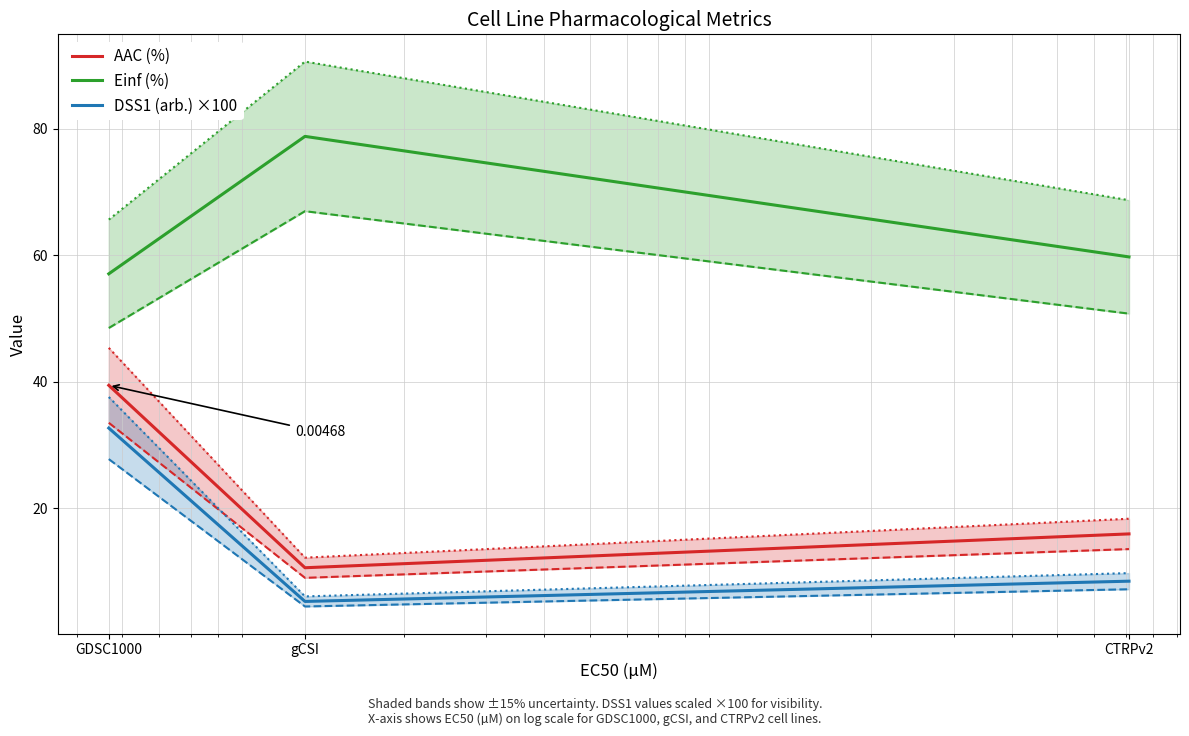

How many data points in DSS1 (arb.) ×100 are less than 8?

1